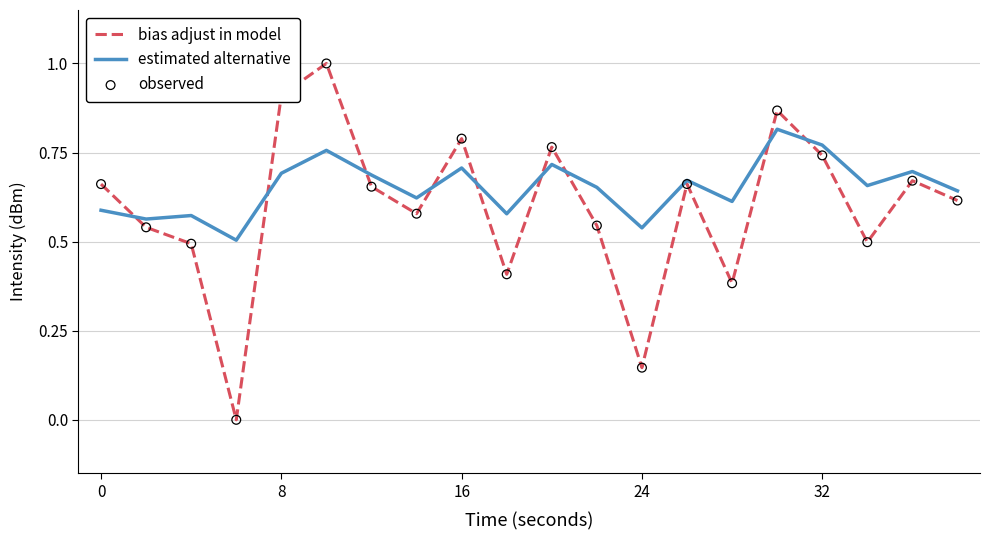

Which series has the largest range (max minus min)?

bias adjust in model